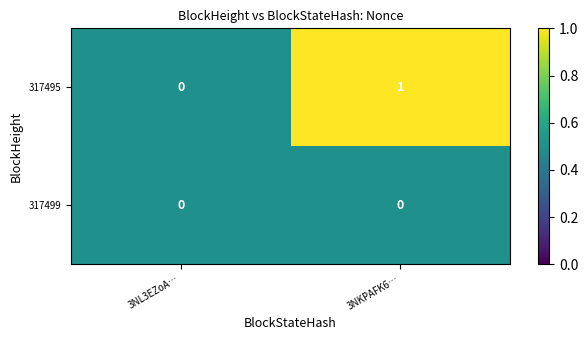

The 317495 series shows 1 at 3NL3EZoA…. True or false?

False